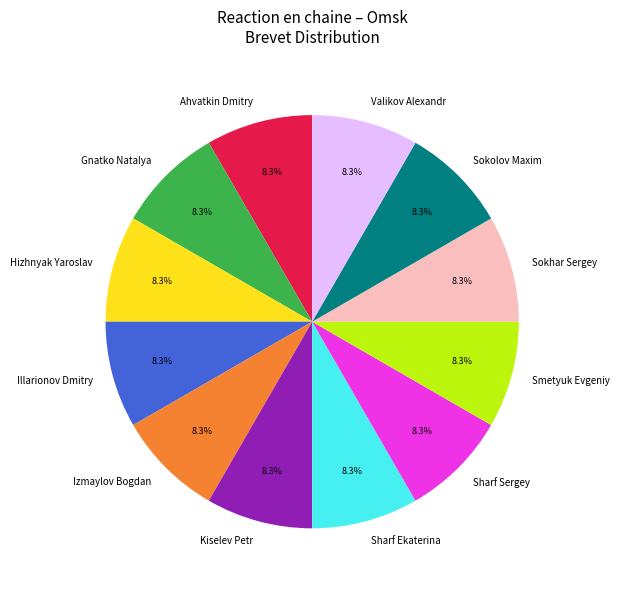

What percentage is the Sokolov Maxim slice, to the nearest percent?

8%